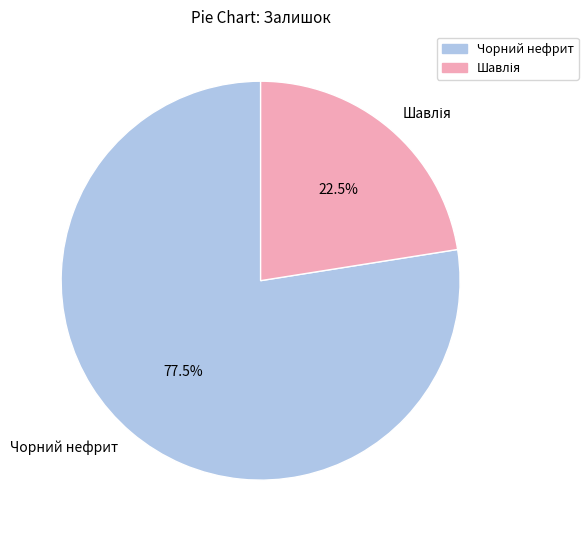

Which category has the biggest portion of the pie?

Чорний нефрит